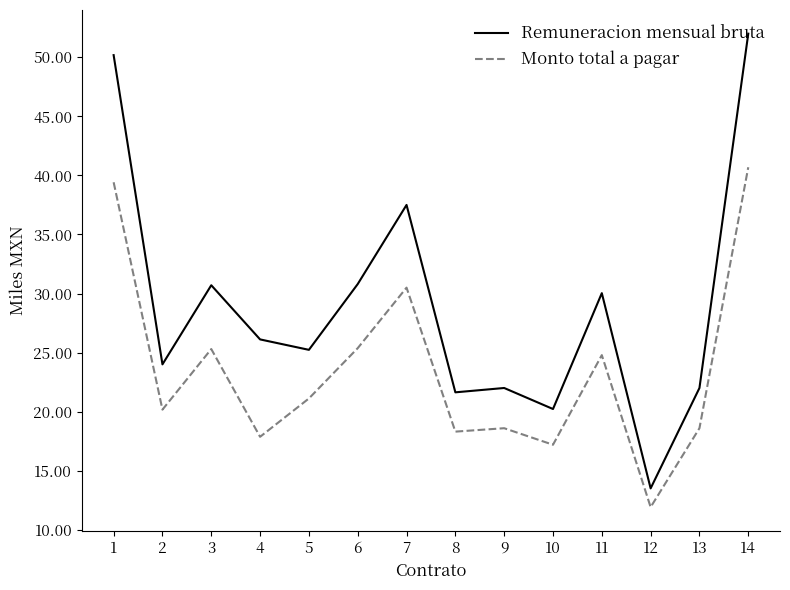

Is the value of Monto total a pagar at 3 greater than the value of Remuneracion mensual bruta at 3?

No